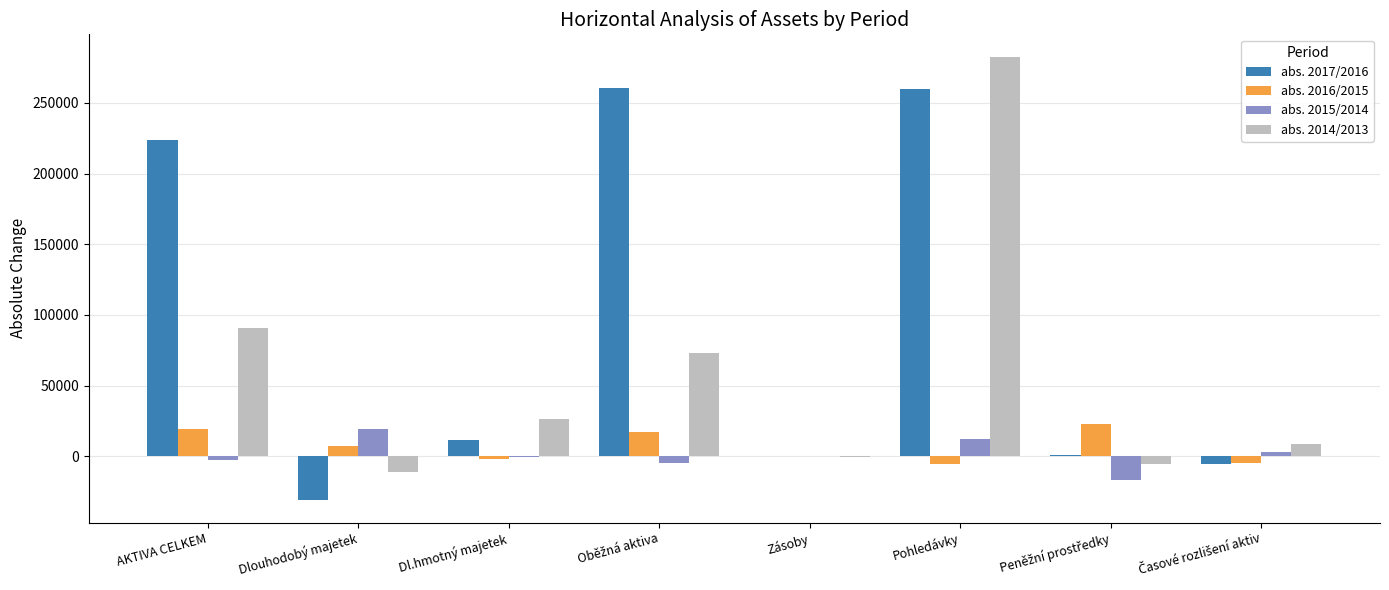

True or false: abs. 2017/2016 has a value of -54027 at Dlouhodobý majetek.

False